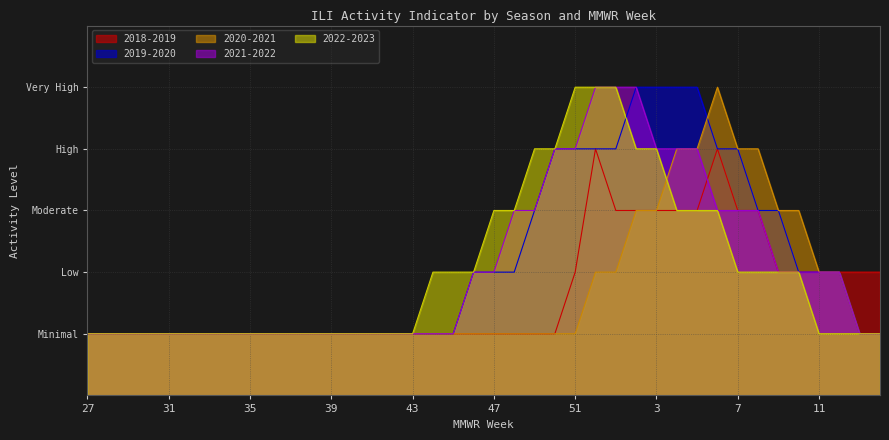

The 2018-2019 series shows 4 at 39. True or false?

False